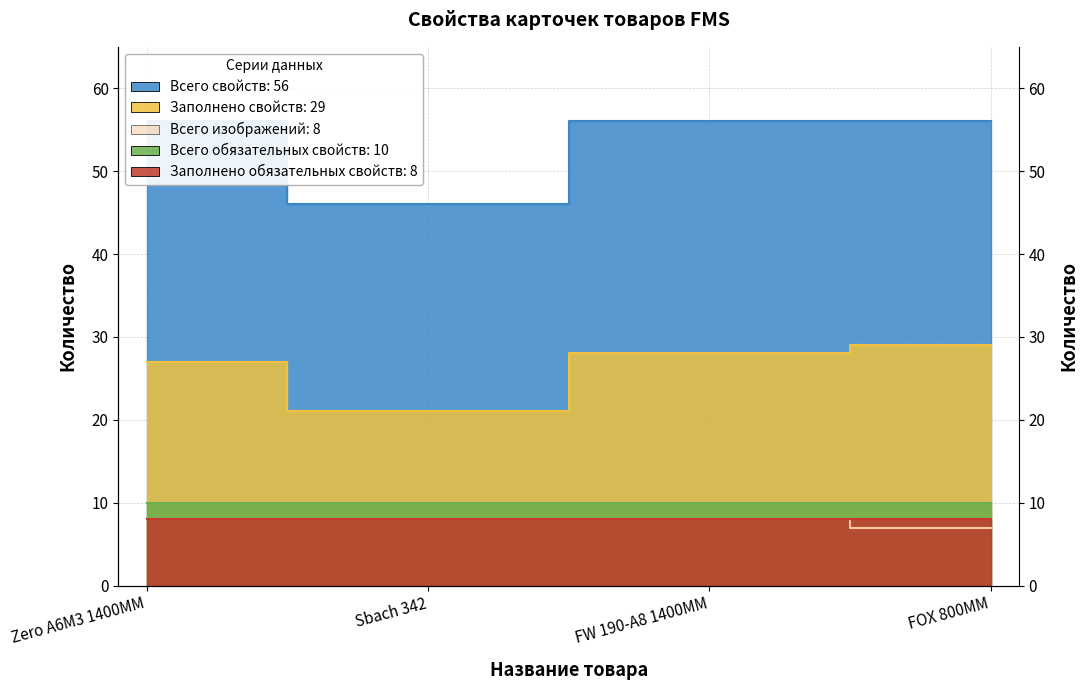

What is the difference between the Всего изображений values at Sbach 342 and FOX 800MM?

1